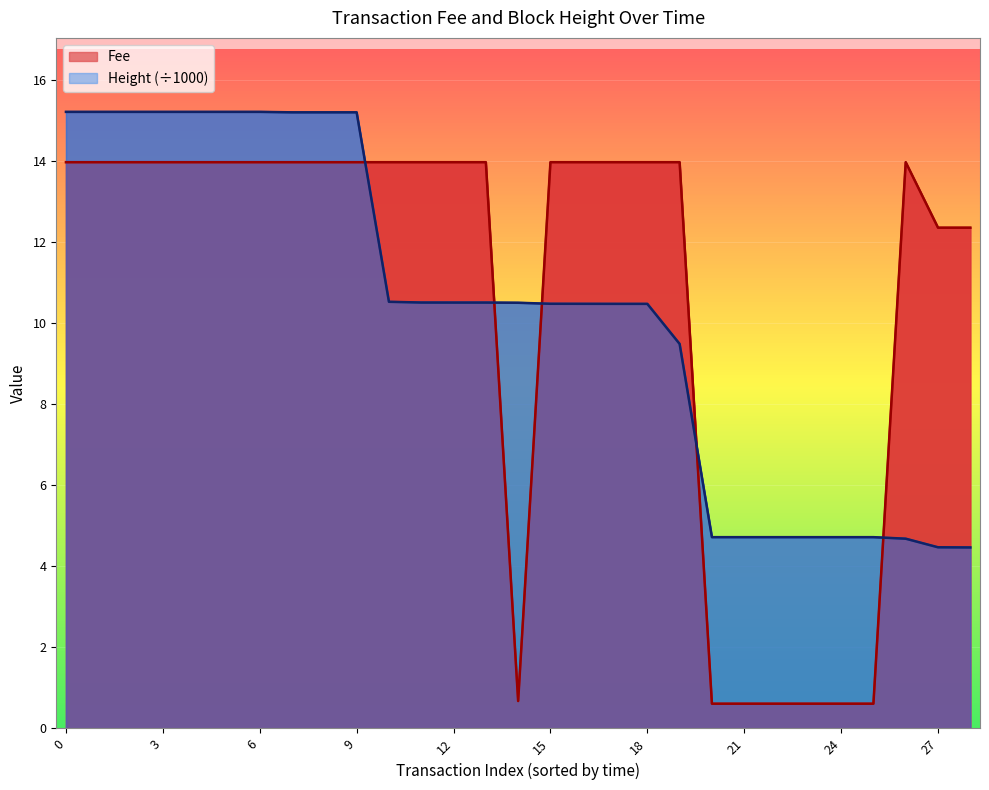

What is the difference between the second highest and minimum values in the Fee series?

13.4